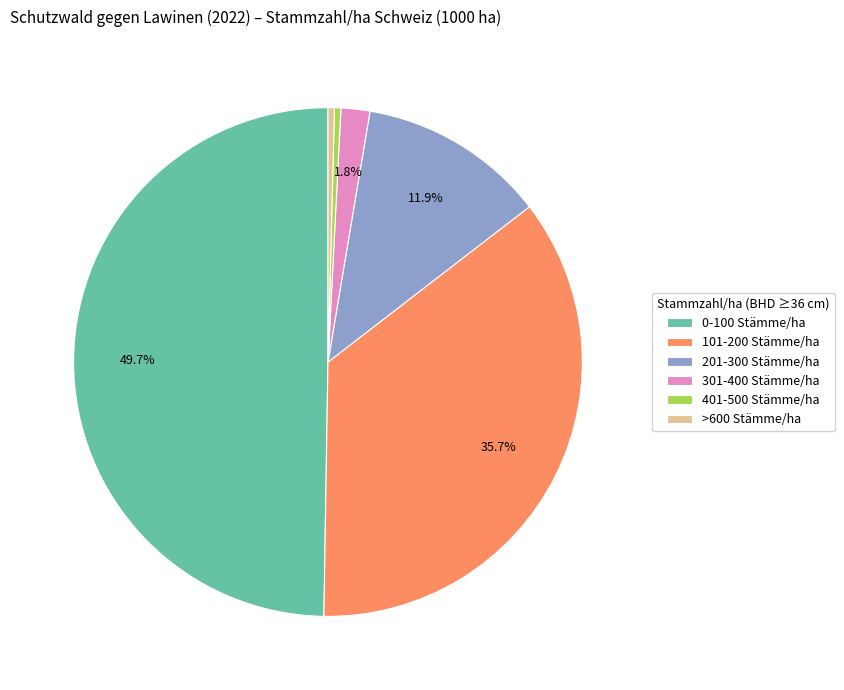

Is >600 Stämme/ha the majority of the pie?

No